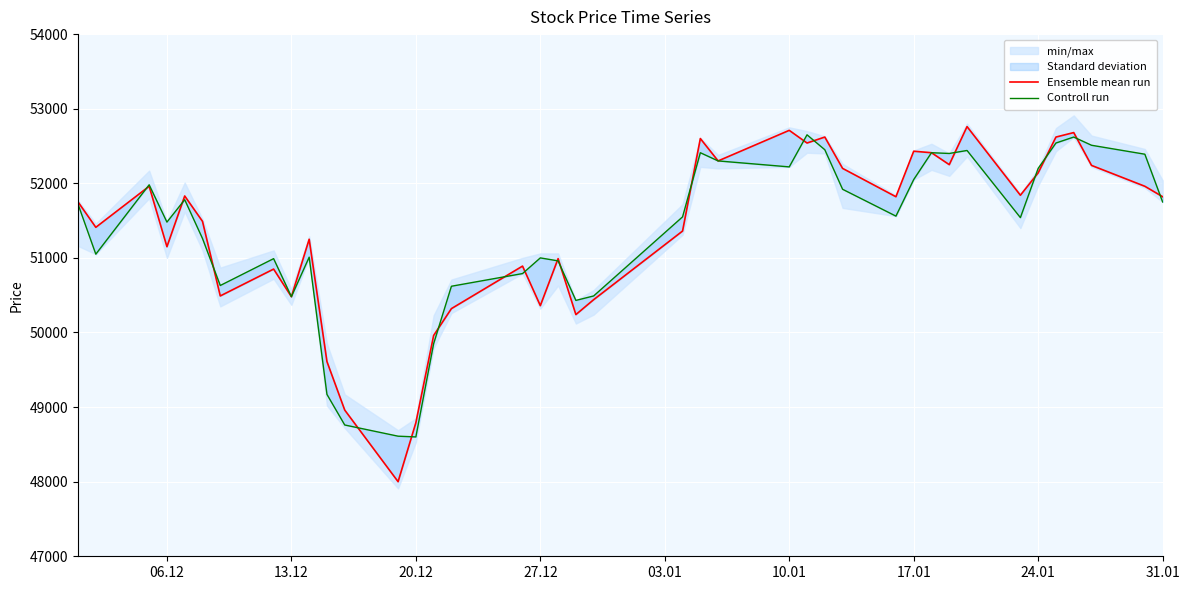

How many intersections are there between Ensemble mean run and Controll run?

18